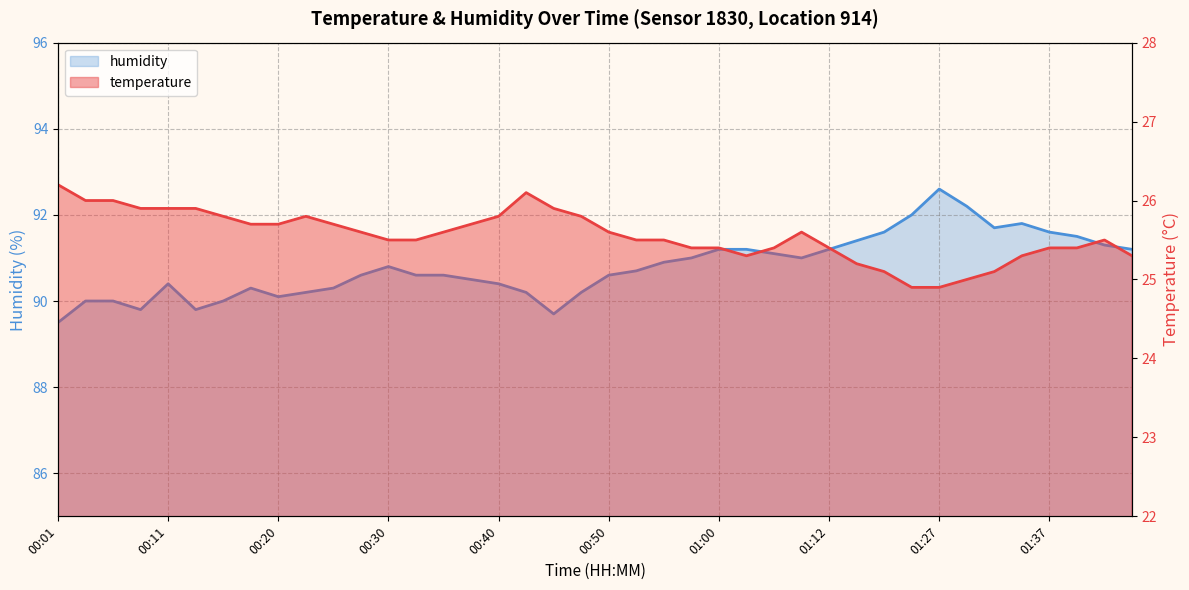

In humidity, how many points are higher than both neighbors (excluding endpoints)?

5